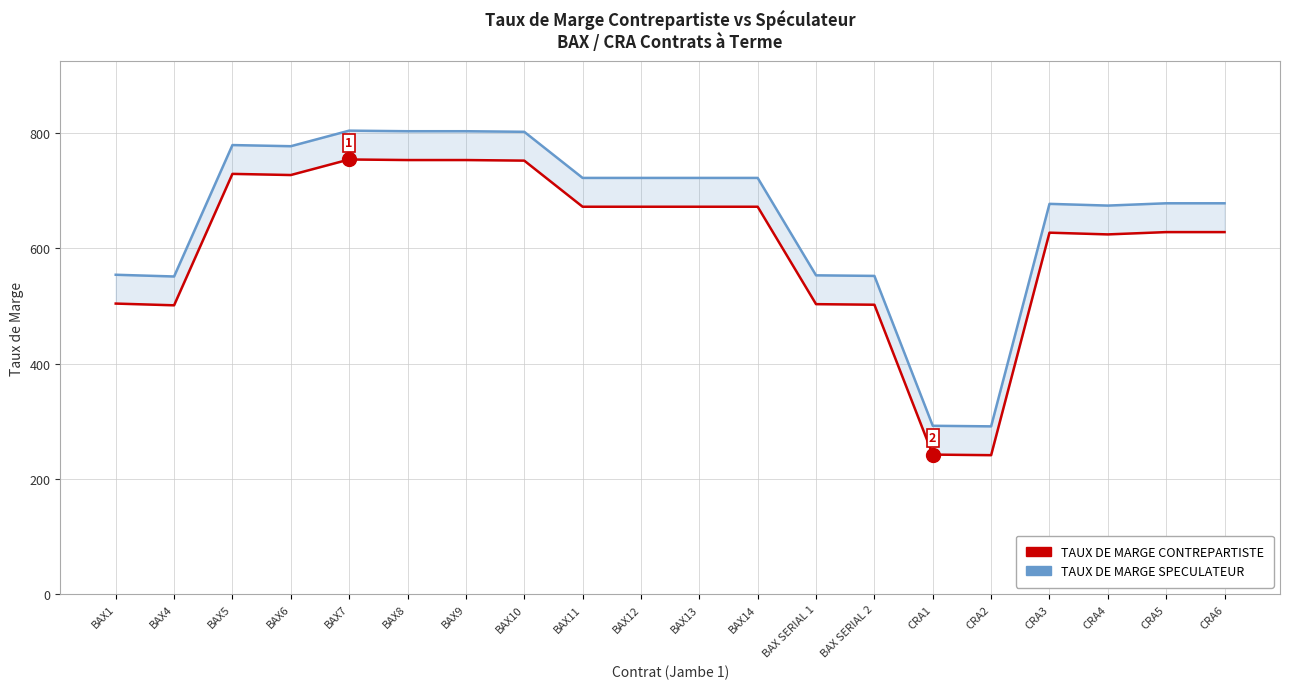

True or false: TAUX DE MARGE CONTREPARTISTE has a value of 624 at CRA4.

True